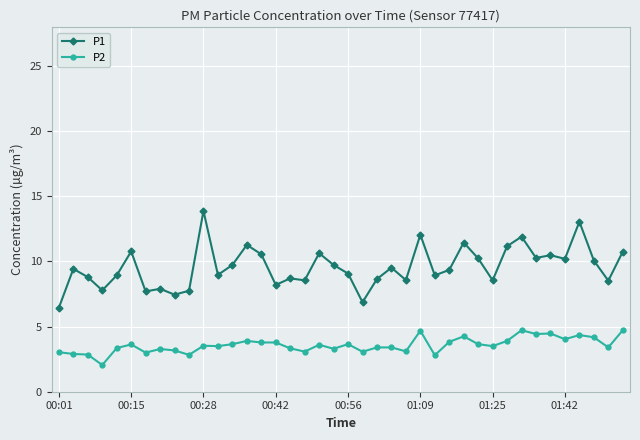

Rank the series by their maximum value, from lowest to highest.

P2, P1